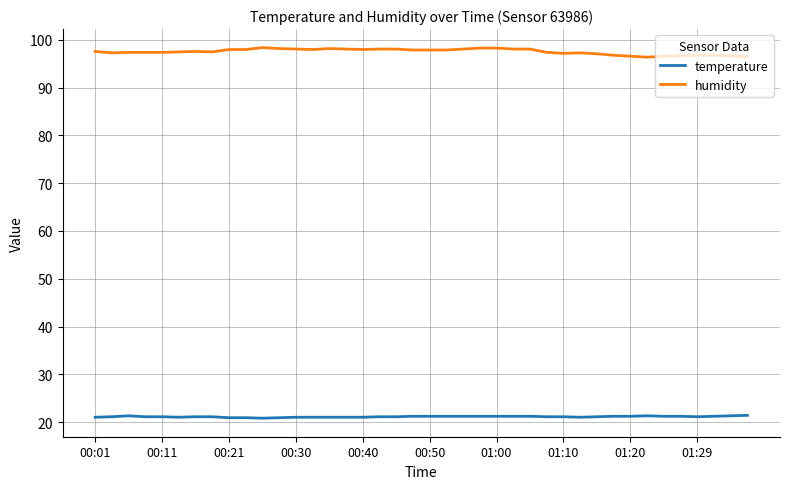

At how many categories does at least one series exceed 89?

40